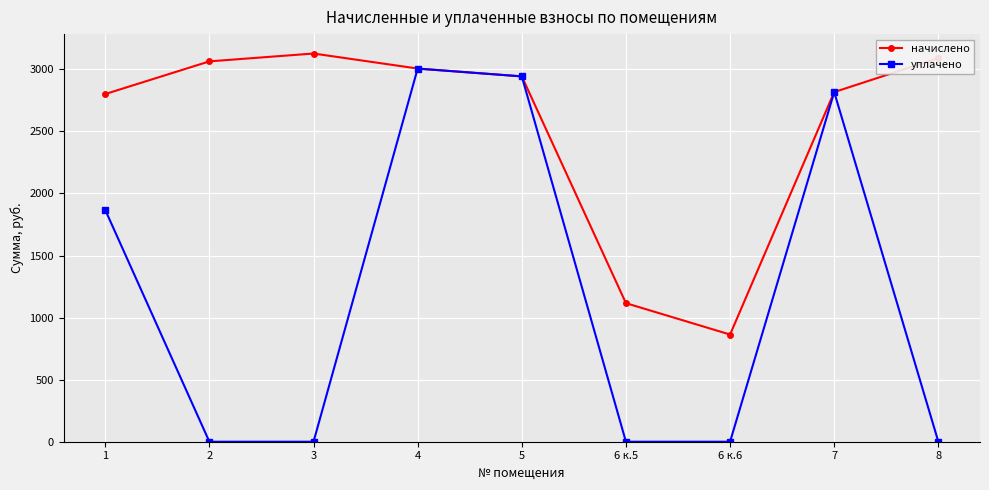

At how many categories does at least one series exceed 759?

9